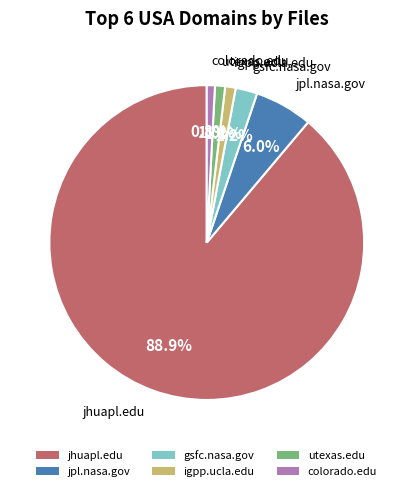

Which category accounts for the majority?

jhuapl.edu